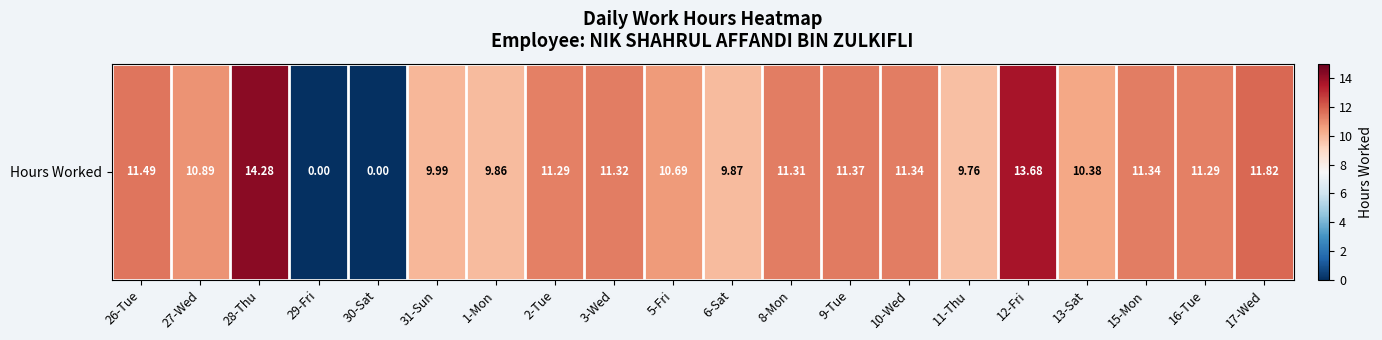

What is the average value?

10.1